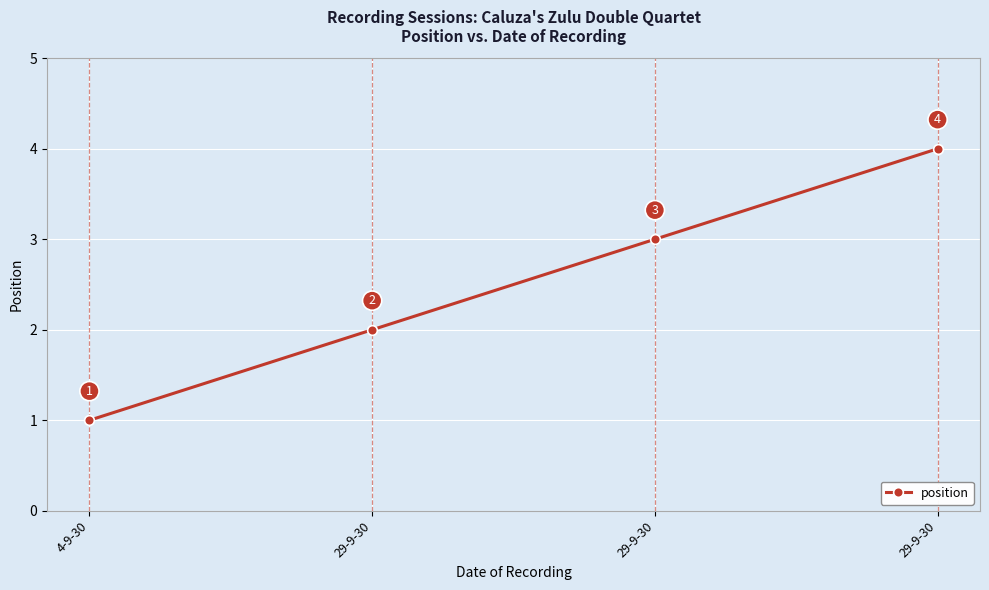

How many categories are shown in the chart?

4